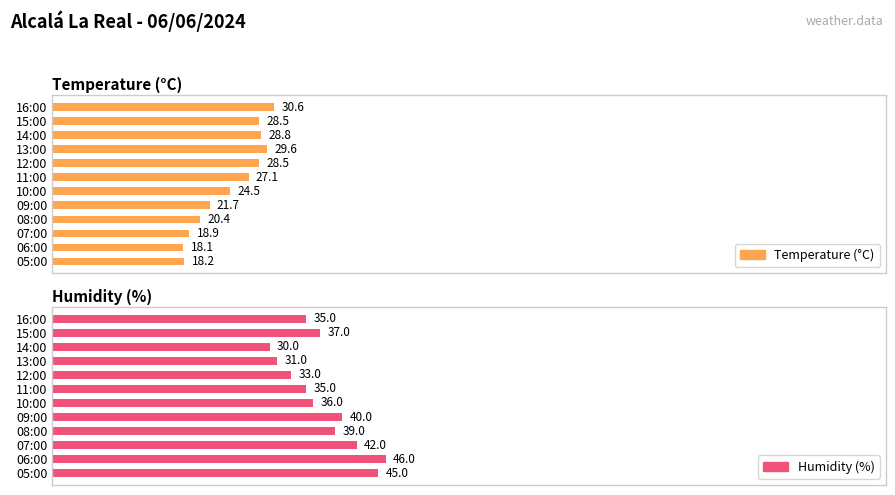

How many data points in Humidity (%) are less than 37?

6